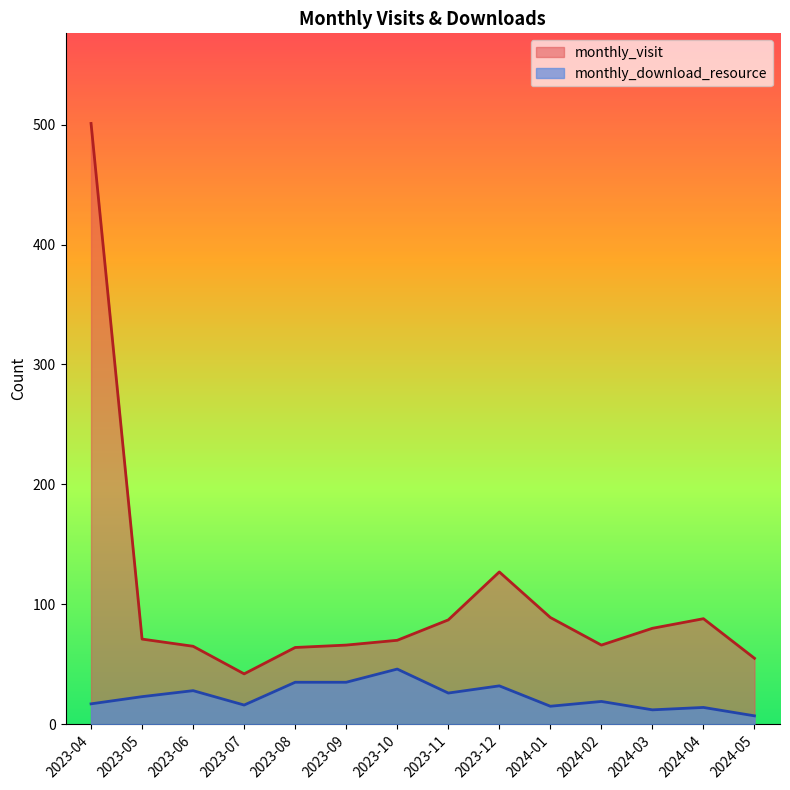

Rank the series at 2023-06 from lowest to highest value.

monthly_download_resource, monthly_visit